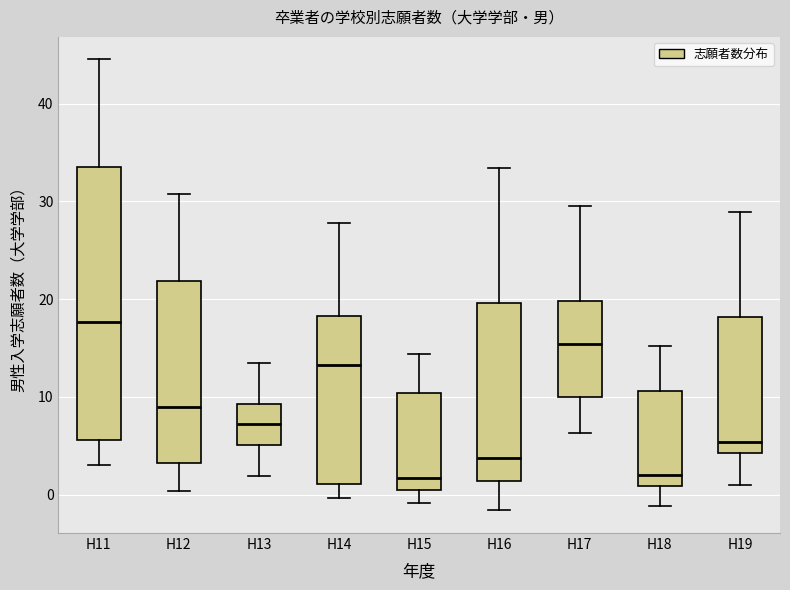

Reading left to right, transcribe this box plot: for each box, give where its median line is, the range the box spans, and where its two whiskers end, as read against the y-axis. The values are not printed on the chart, so give them approximately, as read against the axis.

H11: median 18, box 6 to 33, whiskers 3 to 45
H12: median 9, box 3 to 22, whiskers 0 to 31
H13: median 7, box 5 to 9, whiskers 2 to 13
H14: median 13, box 1 to 18, whiskers 0 to 28
H15: median 2, box 1 to 10, whiskers -1 to 14
H16: median 4, box 1 to 20, whiskers -2 to 33
H17: median 15, box 10 to 20, whiskers 6 to 30
H18: median 2, box 1 to 11, whiskers -1 to 15
H19: median 5, box 4 to 18, whiskers 1 to 29